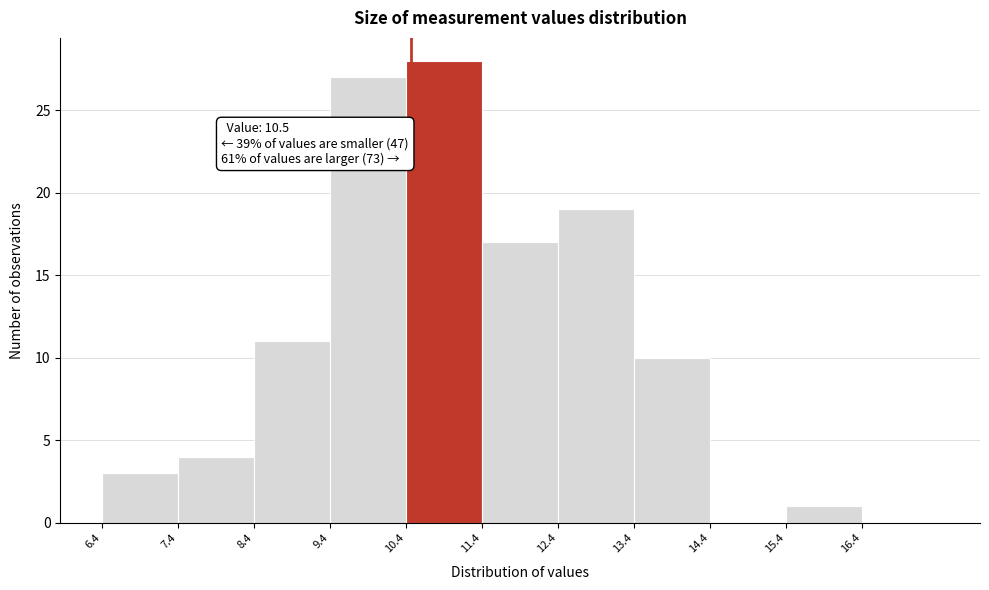

Which range on the x-axis has the tallest bar?

10.43 to 11.43